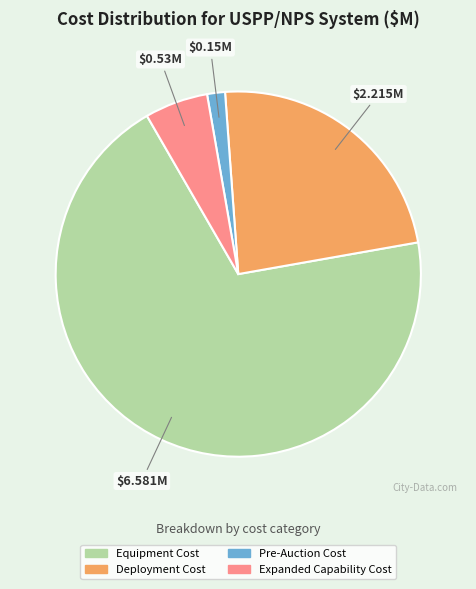

The Expanded Capability Cost slice represents 6% of the pie. True or false?

True